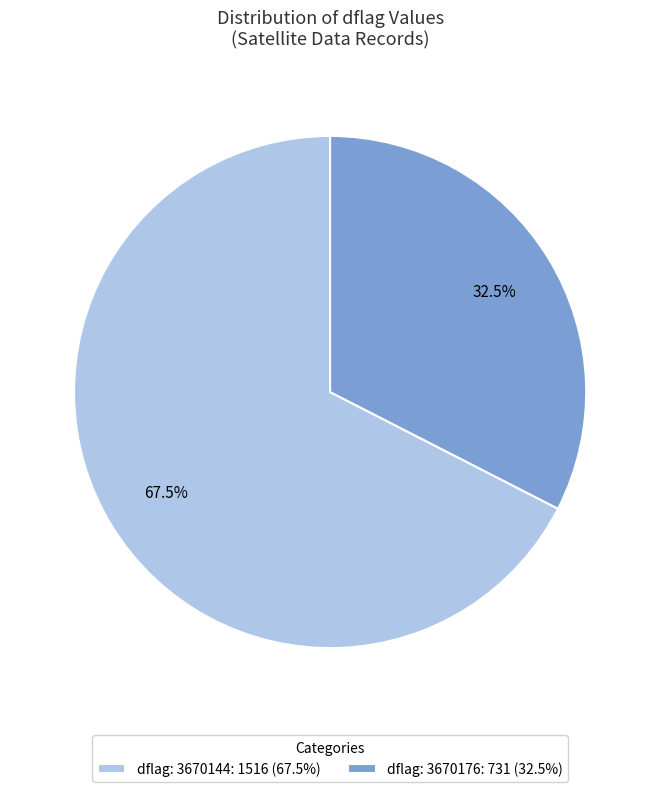

What is the smallest slice in the pie chart?

dflag: 3670176: 731 (32.5%)